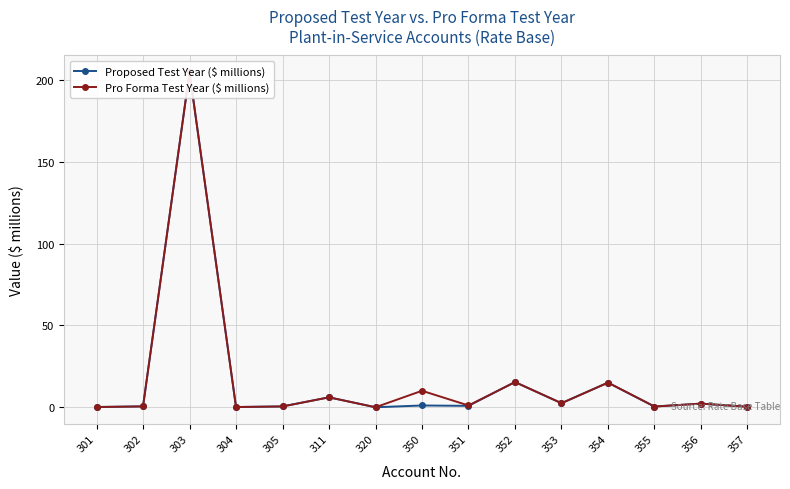

Which label corresponds to the smallest value in the chart?

320